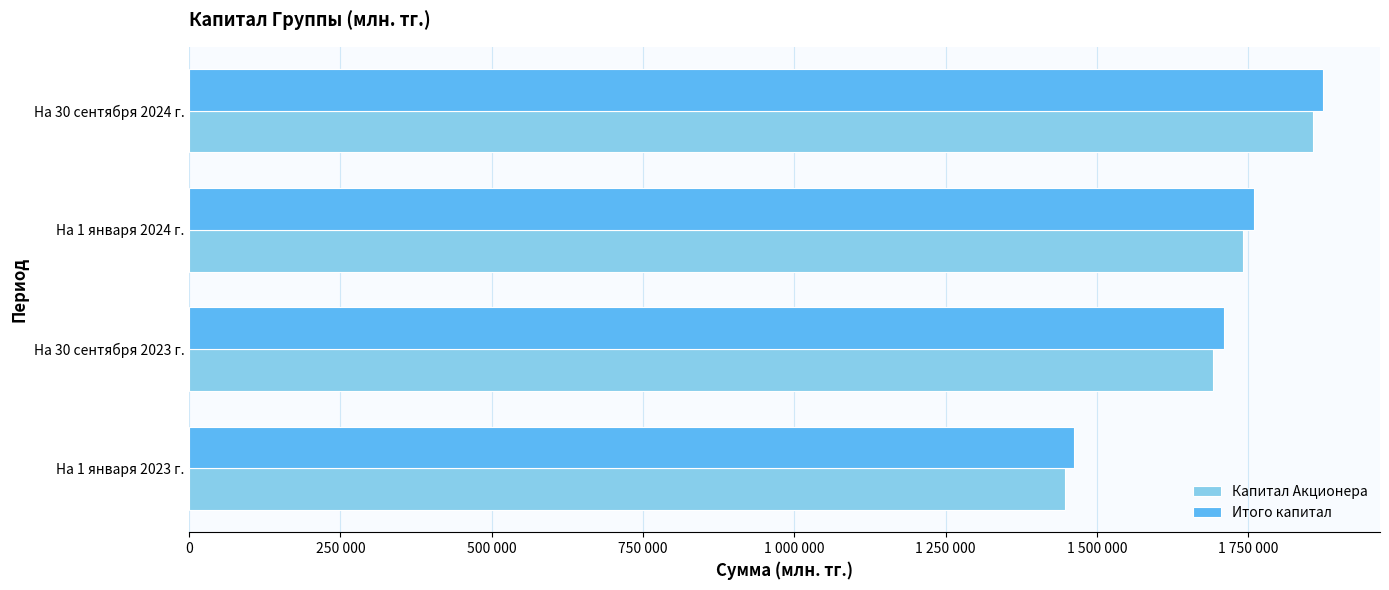

What are all the series names shown in the legend?

Капитал Акционера, Итого капитал